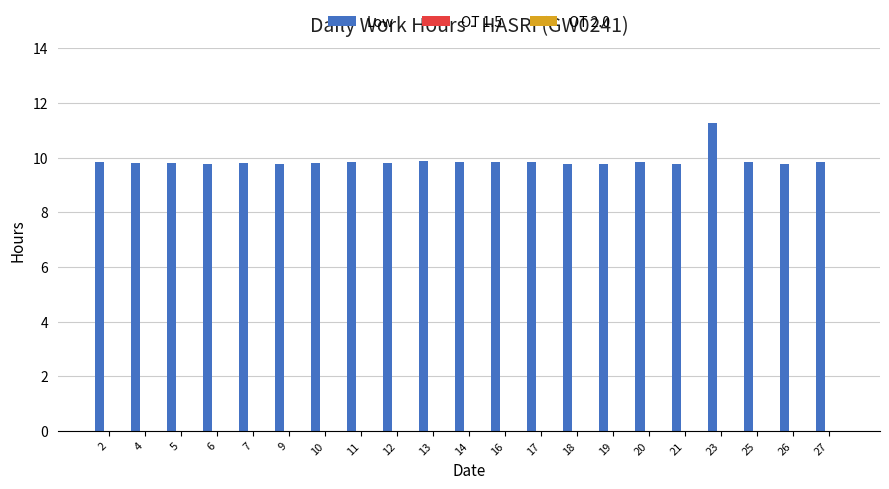

What is the smallest value displayed?

9.8